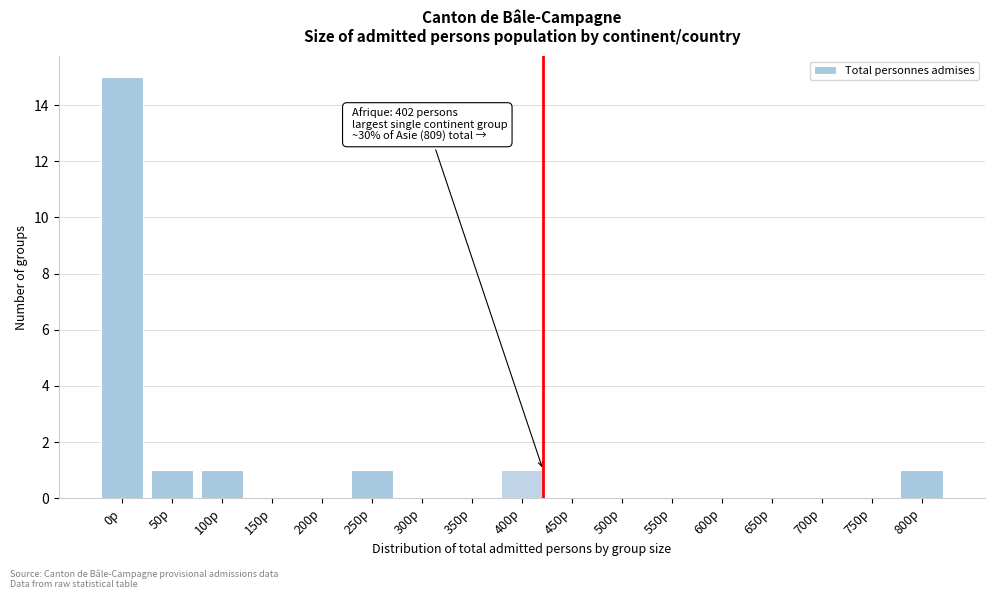

Reading left to right, extract all data points from this chart.

0p=15	50p=1	100p=1	150p=0	200p=0	250p=1	300p=0	350p=0	400p=1	450p=0	500p=0	550p=0	600p=0	650p=0	700p=0	750p=0	800p=1